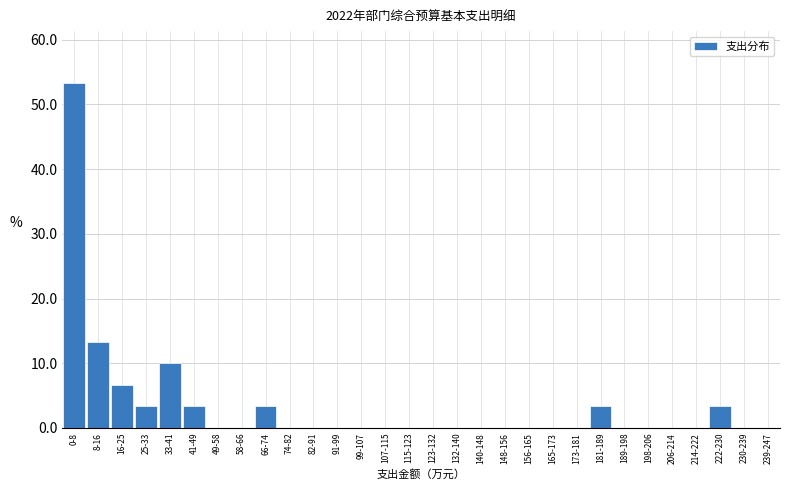

Reading left to right, what are all the values shown in this chart?

0-8=53.3	8-16=13.3	16-25=6.7	25-33=3.3	33-41=10.0	41-49=3.3	49-58=0.0	58-66=0.0	66-74=3.3	74-82=0.0	82-91=0.0	91-99=0.0	99-107=0.0	107-115=0.0	115-123=0.0	123-132=0.0	132-140=0.0	140-148=0.0	148-156=0.0	156-165=0.0	165-173=0.0	173-181=0.0	181-189=3.3	189-198=0.0	198-206=0.0	206-214=0.0	214-222=0.0	222-230=3.3	230-239=0.0	239-247=0.0